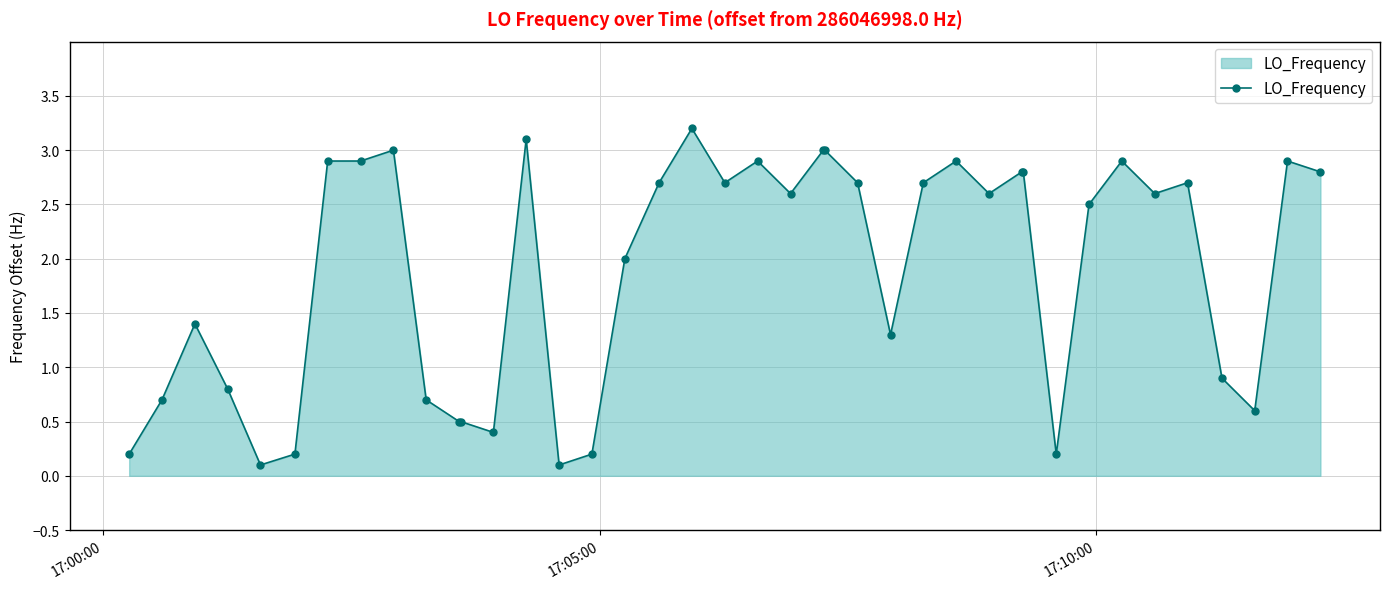

How many series are shown in this chart?

1